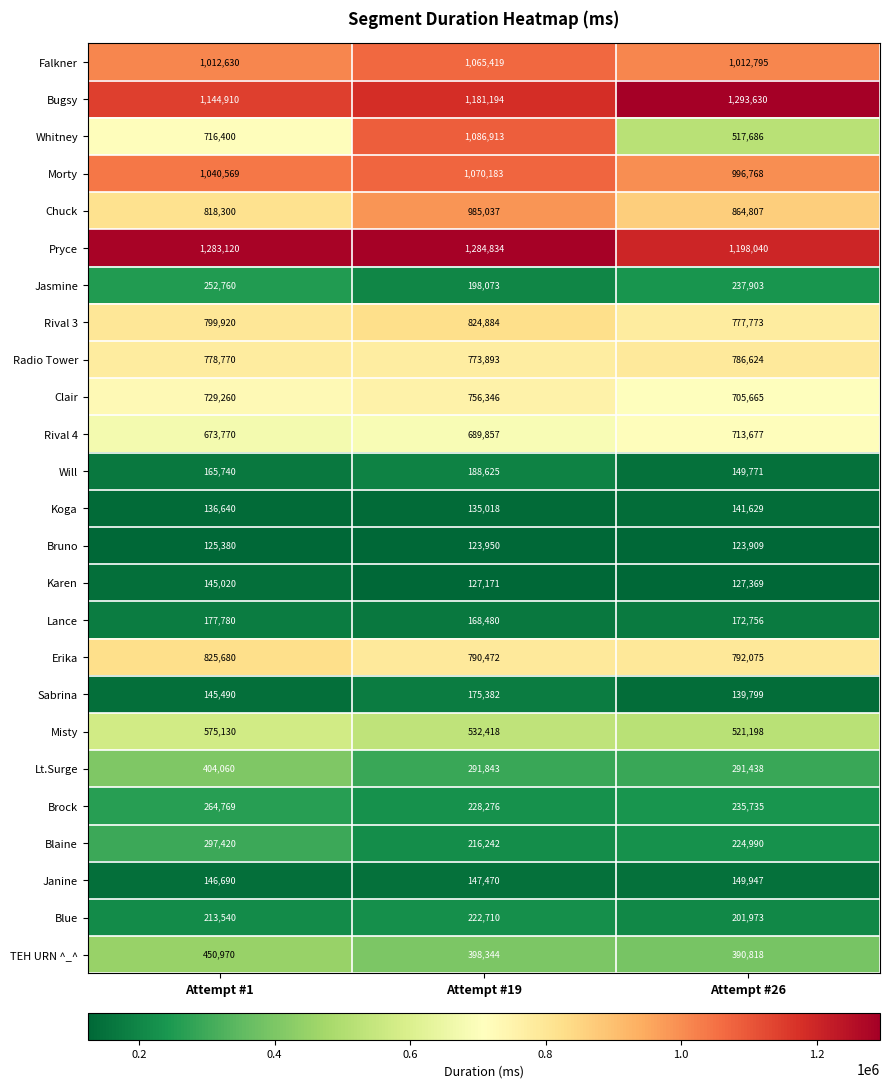

At how many categories does at least one series exceed 1016368?

3